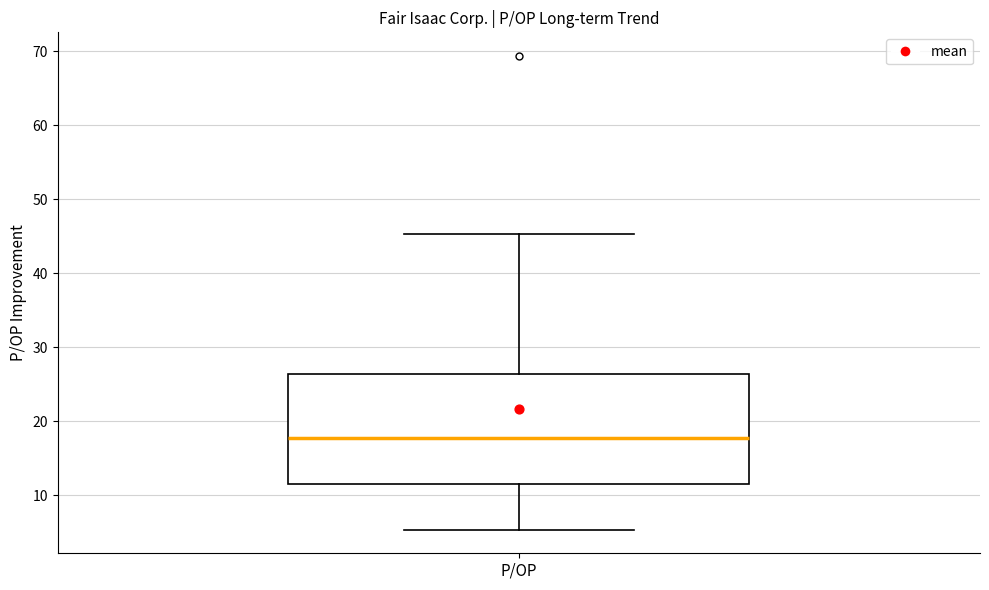

Where does the upper whisker of the box for P/OP end on the y-axis? The values are not printed on the chart, so give them approximately, as read against the axis.

45